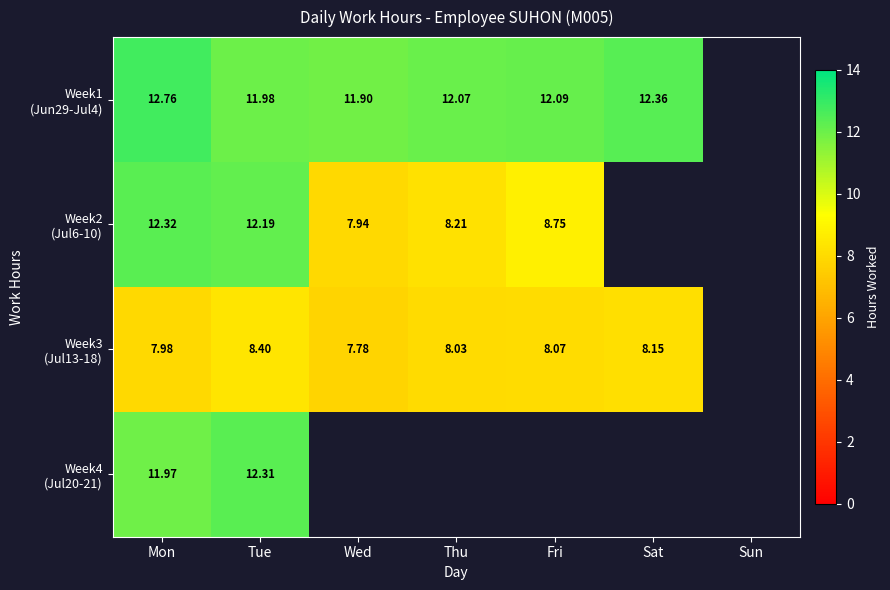

List the series in order of their peak value, highest first.

Week1 (Jun29-Jul4), Week2 (Jul6-10), Week4 (Jul20-21), Week3 (Jul13-18)